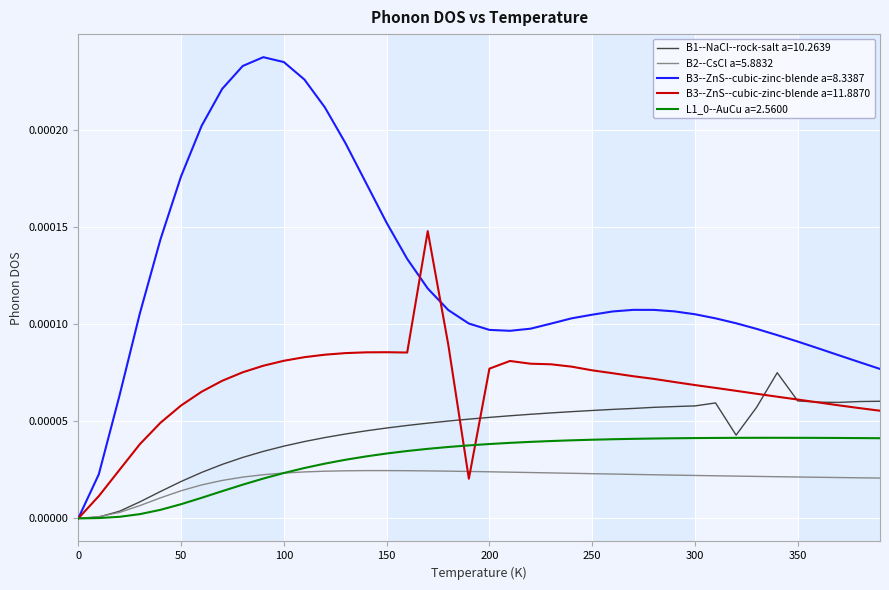

Which series has the largest total across all categories?

B3--ZnS--cubic-zinc-blende a=8.3387